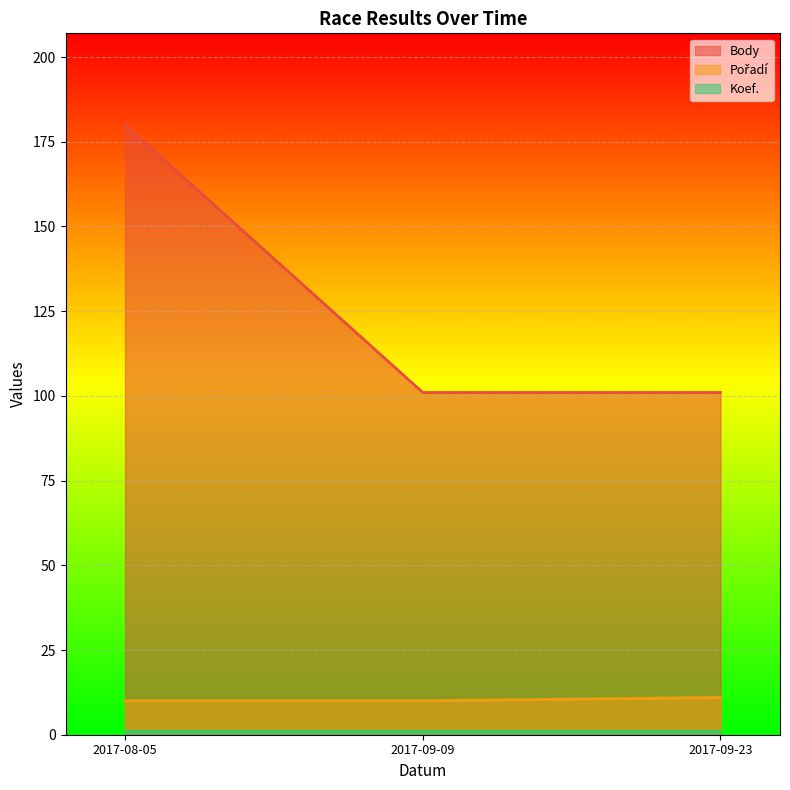

Which series has the widest spread of values?

Body